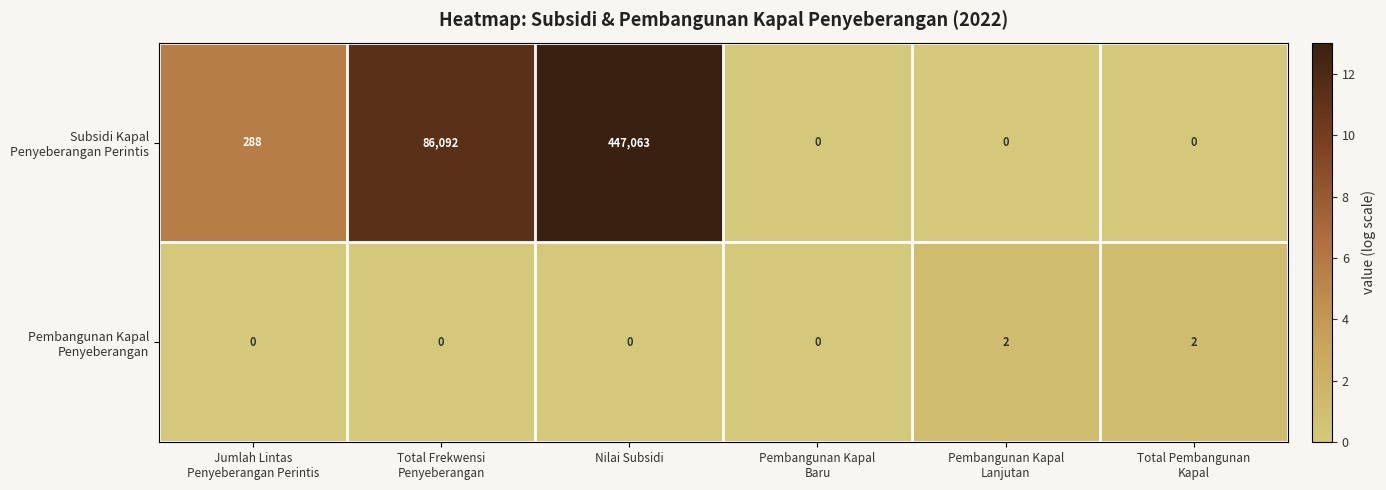

What is the spread (max minus min) of values at Nilai Subsidi?

447063